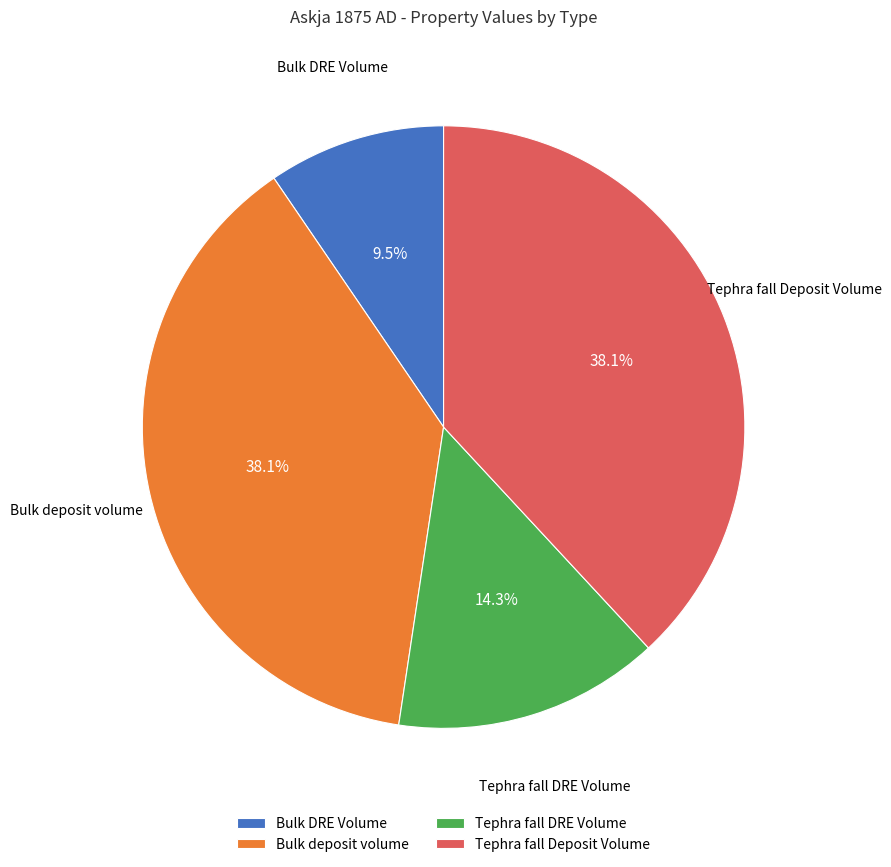

Which category has the smallest portion of the pie?

Bulk DRE Volume